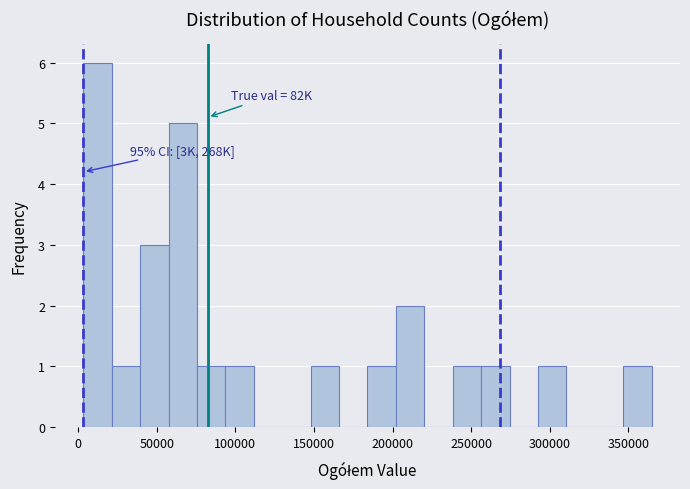

Read against the x-axis, roughly where is the centre of the tallest bar?

10000